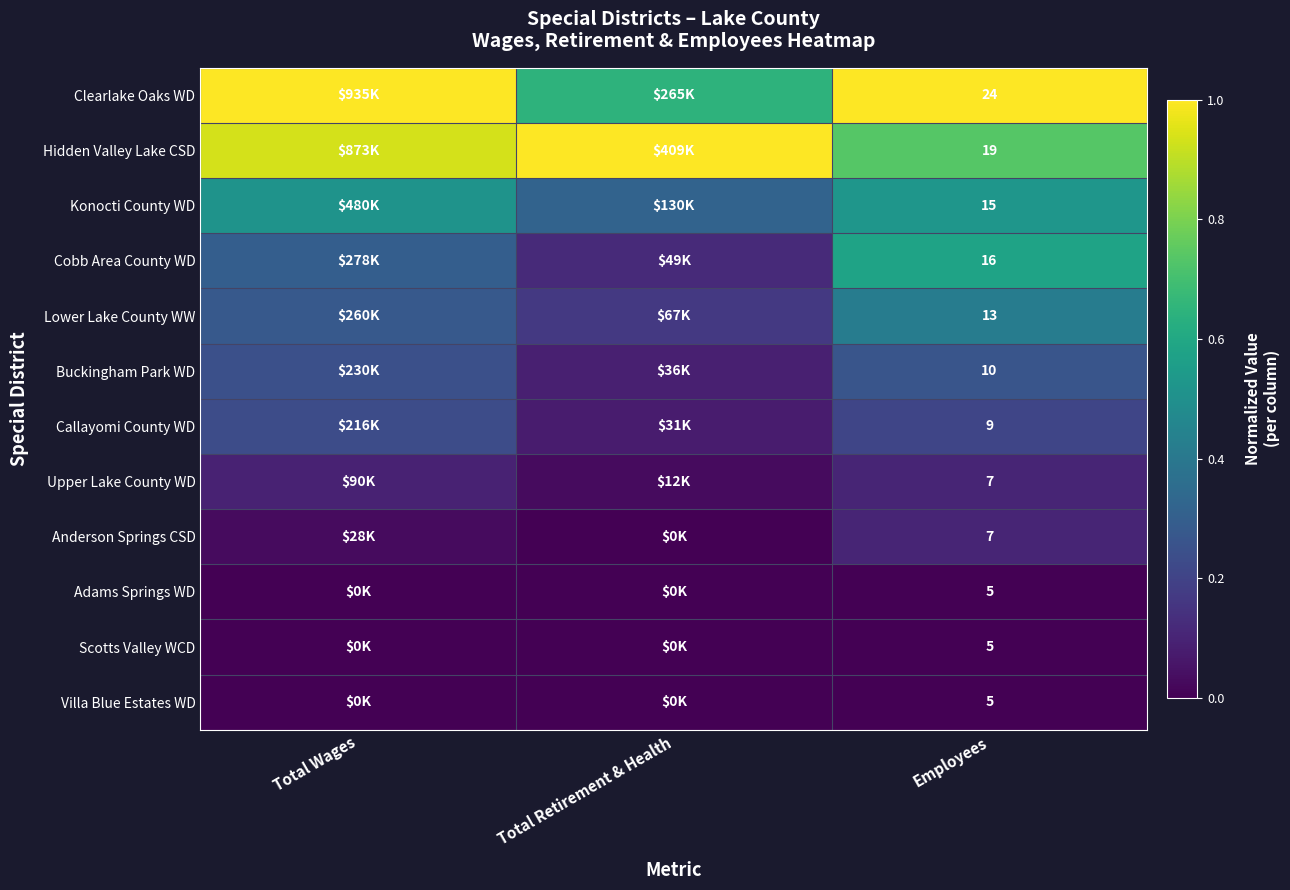

Rank the series at Employees from lowest to highest value.

Adams Springs WD, Scotts Valley WCD, Villa Blue Estates WD, Upper Lake County WD, Anderson Springs CSD, Callayomi County WD, Buckingham Park WD, Lower Lake County WW, Konocti County WD, Cobb Area County WD, Hidden Valley Lake CSD, Clearlake Oaks WD